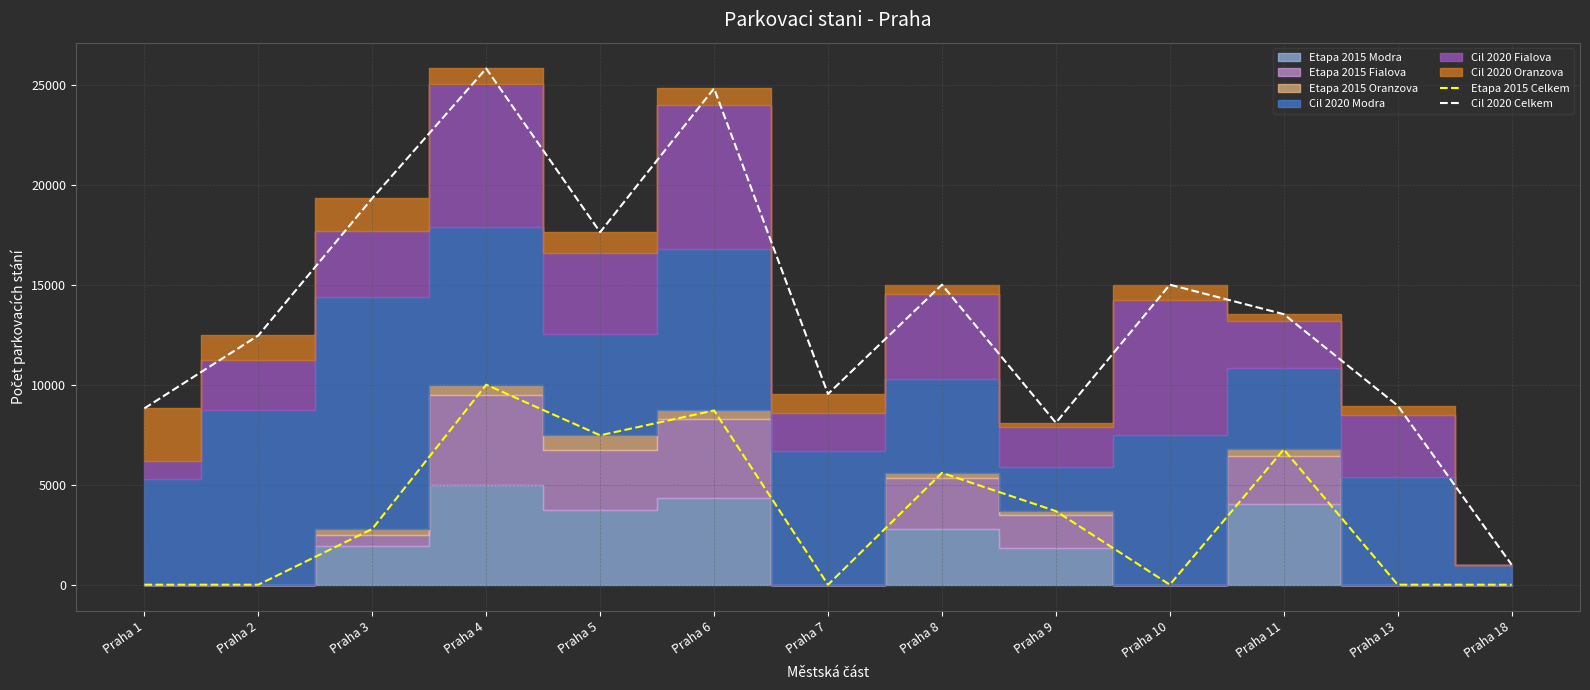

What is the difference between the second highest and minimum values in the Etapa 2015 Celkem series?

8711.0